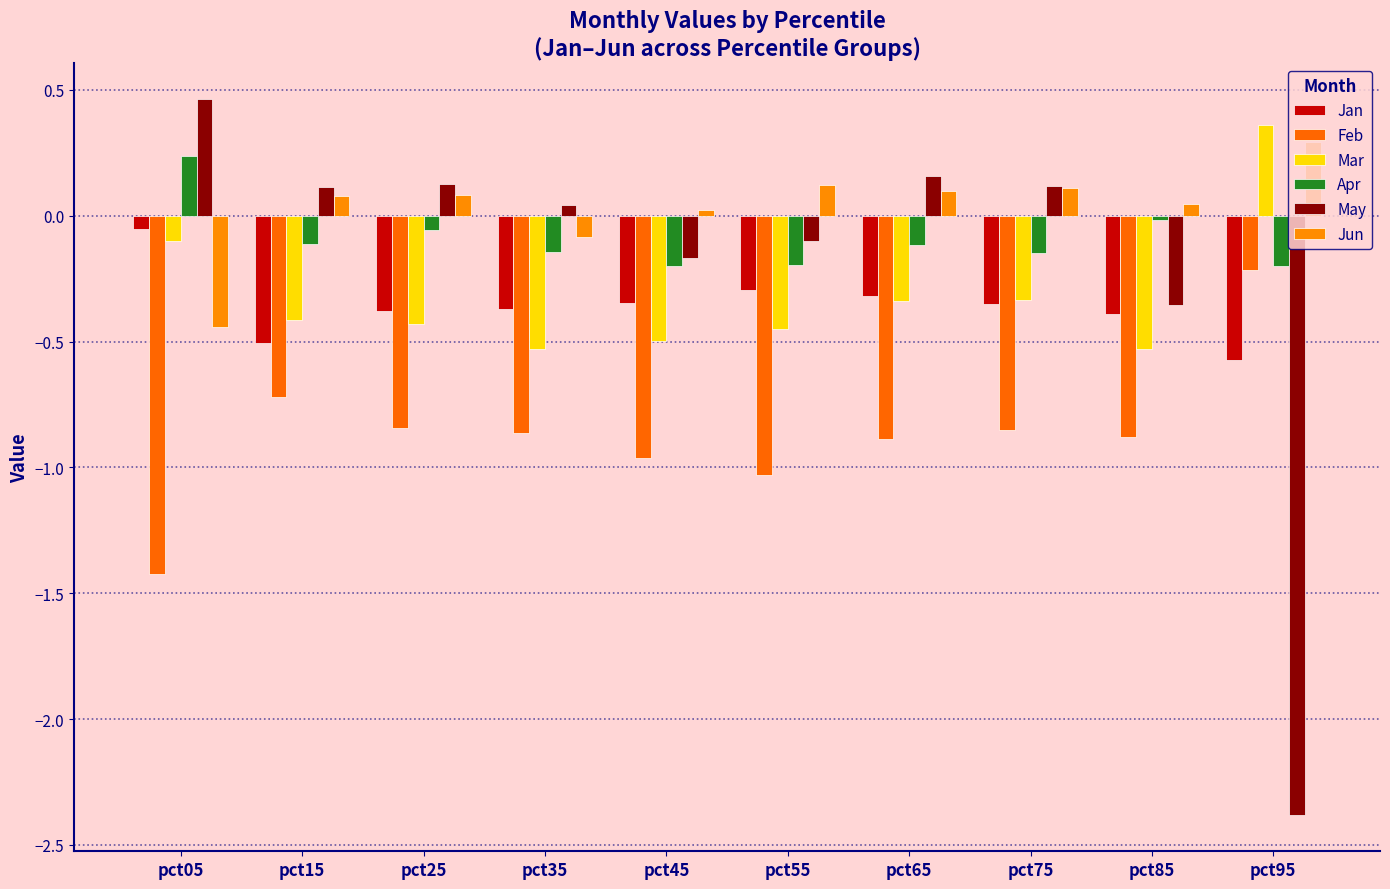

How many series are shown in this chart?

6